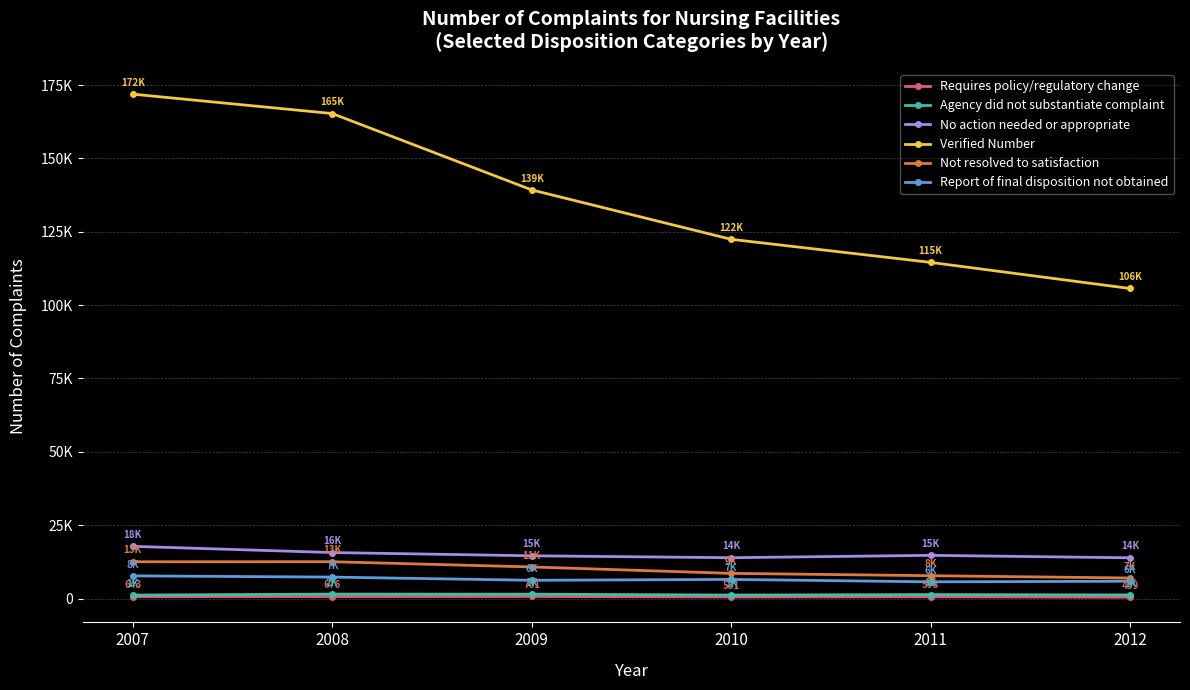

What are all the series names shown in the legend?

Requires policy/regulatory change, Agency did not substantiate complaint, No action needed or appropriate, Verified Number, Not resolved to satisfaction, Report of final disposition not obtained